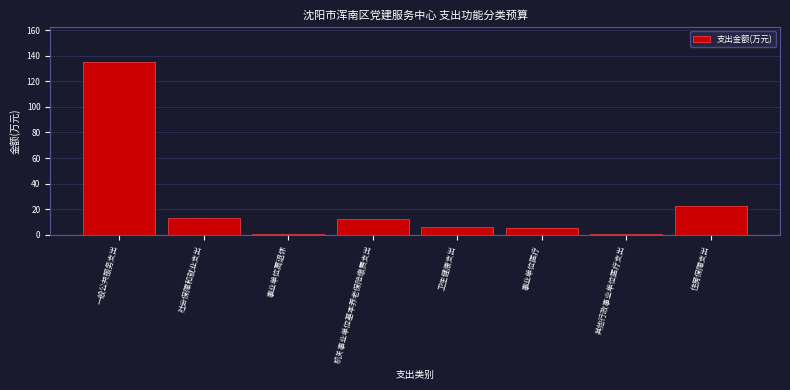

Is it true that the value at 社会保障和就业支出 is 13.3?

True